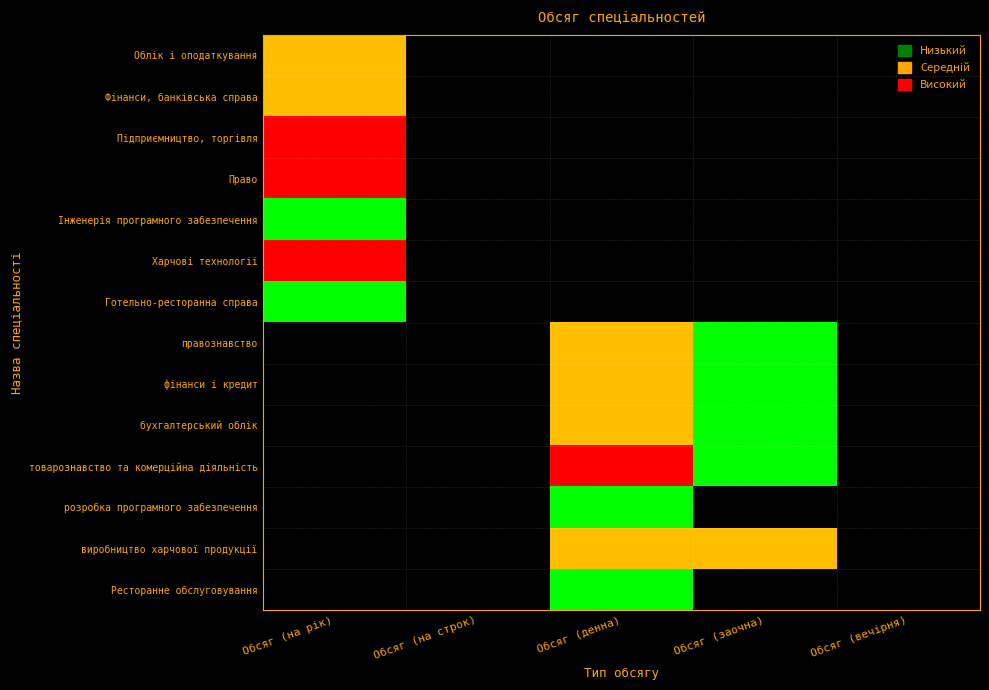

Is it true that Ресторанне обслуговування equals 0 at 3?

True